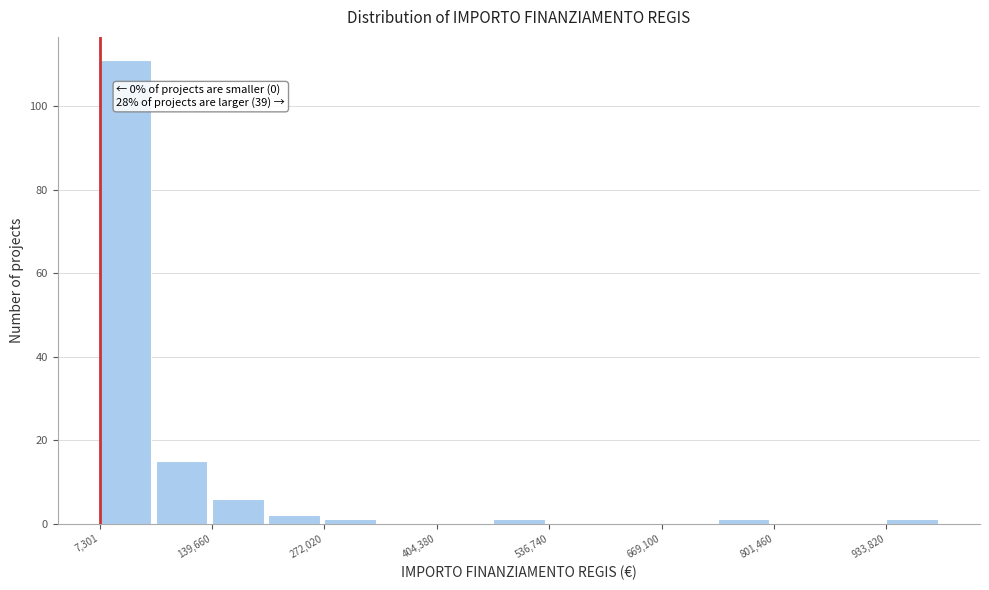

Read against the x-axis, roughly where is the centre of the tallest bar?

40000